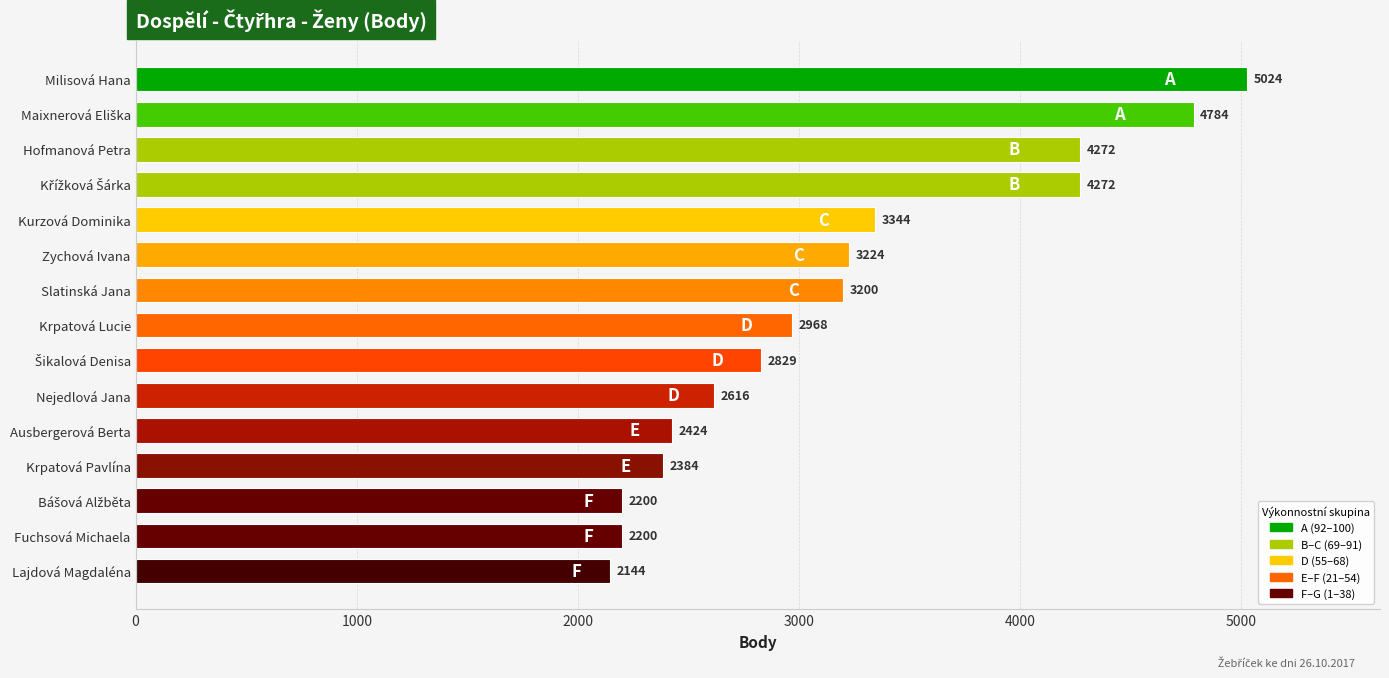

What is the approximate value at Fuchsová Michaela?

2200